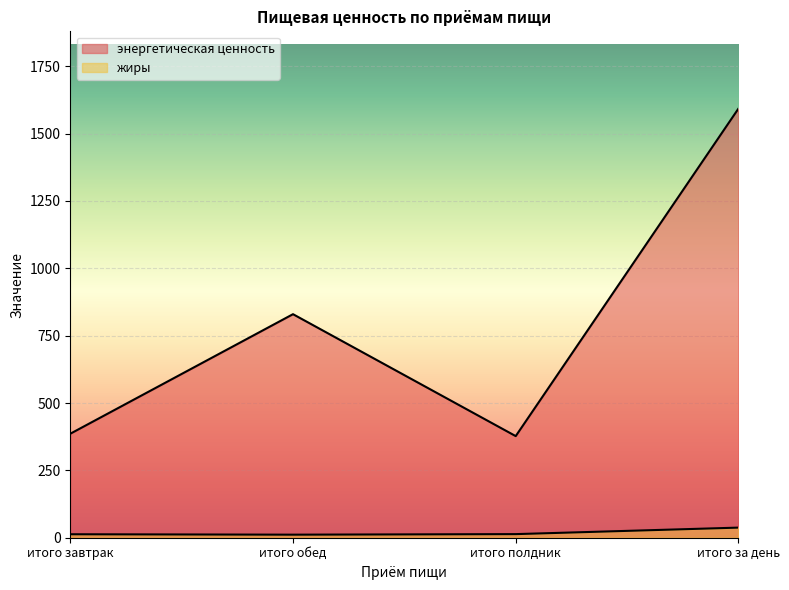

What is the spread (max minus min) of values at итого обед?

818.4